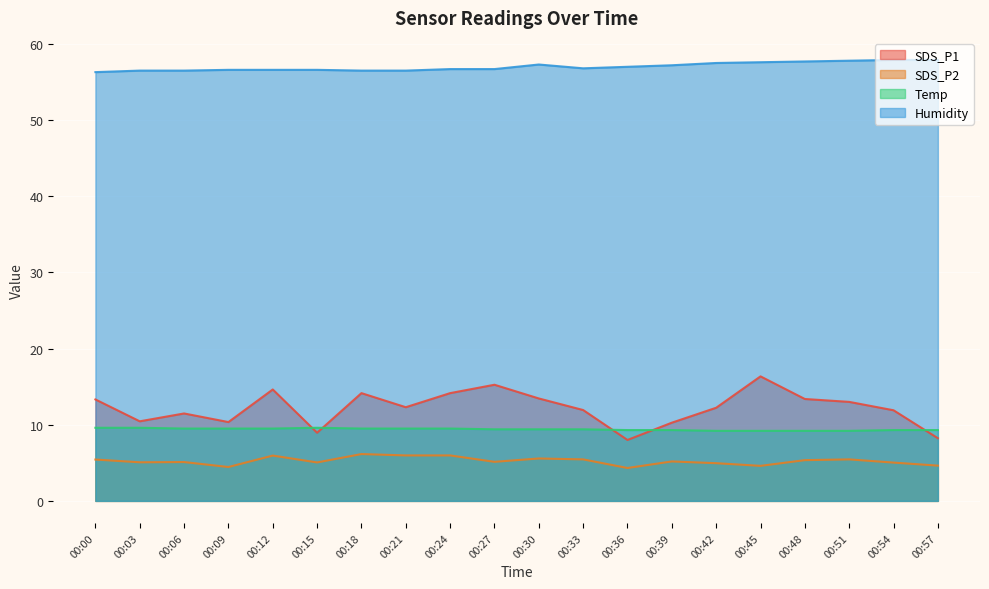

Rank the categories by SDS_P1 value from lowest to highest.

00:36, 00:57, 00:15, 00:39, 00:09, 00:03, 00:06, 00:54, 00:33, 00:42, 00:21, 00:51, 00:00, 00:48, 00:30, 00:18, 00:24, 00:12, 00:27, 00:45